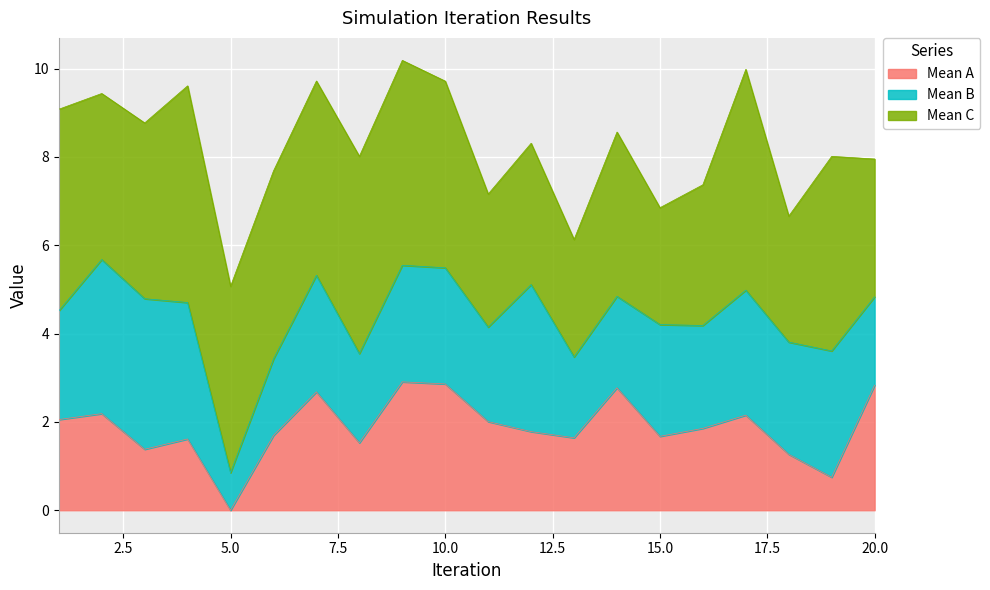

At which category is the sum across all series the highest?

9